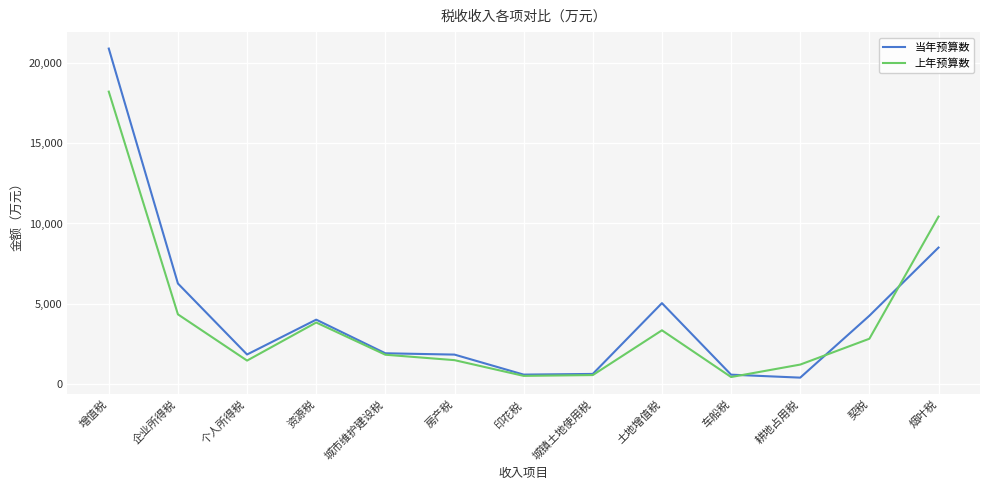

At which category is the sum across all series the highest?

增值税